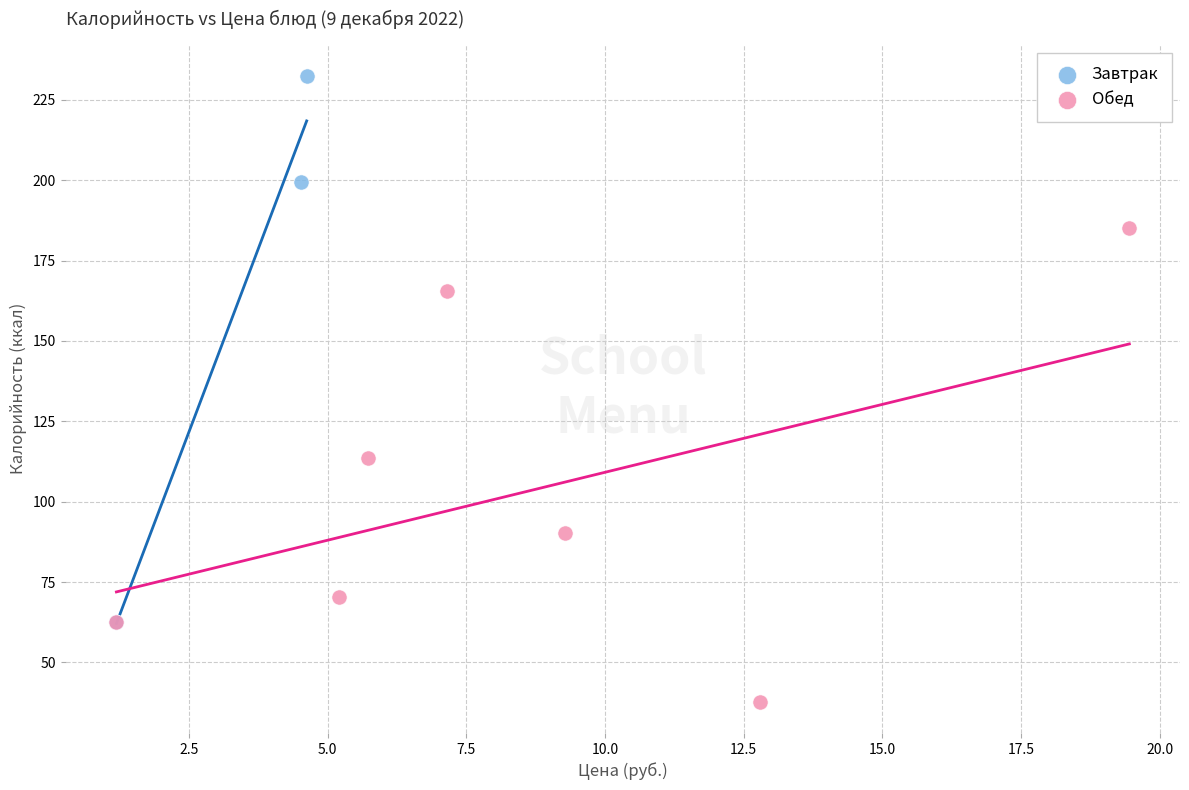

Which series reaches the minimum Y coordinate?

Обед